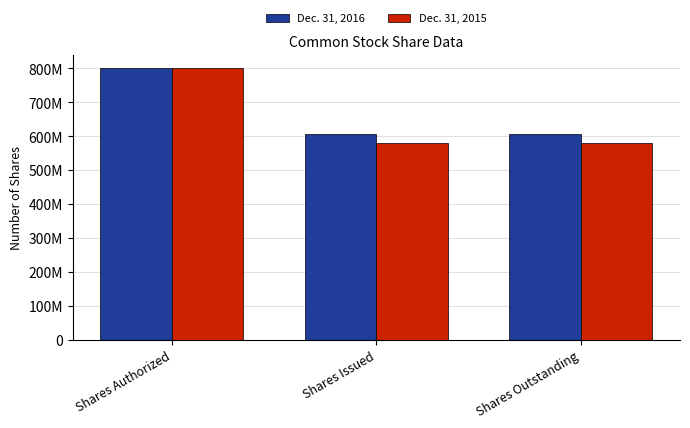

What position from the right is Shares Outstanding?

1